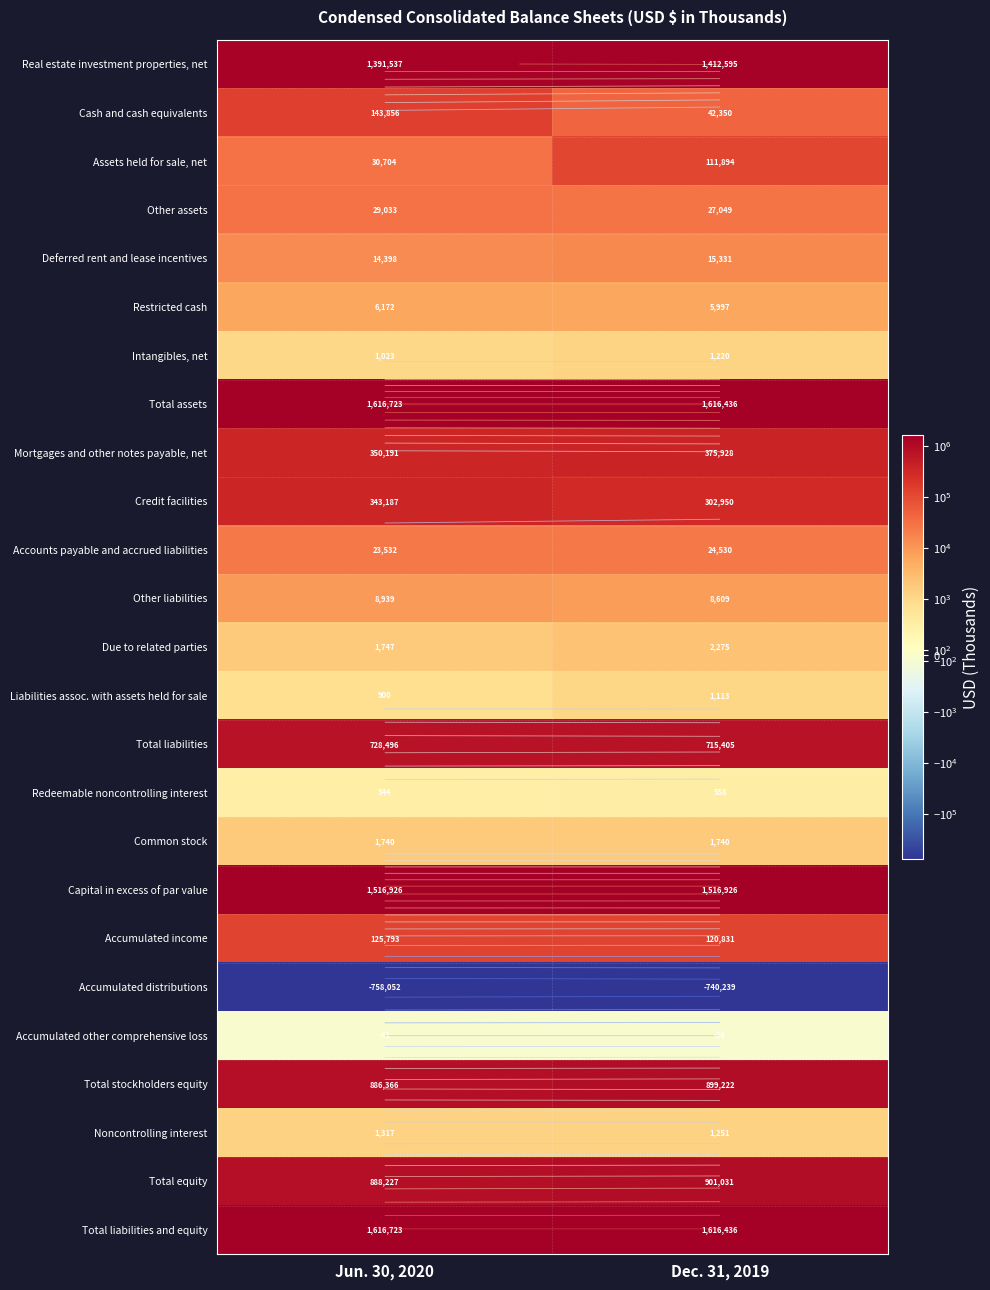

What is the smallest value displayed?

-758052